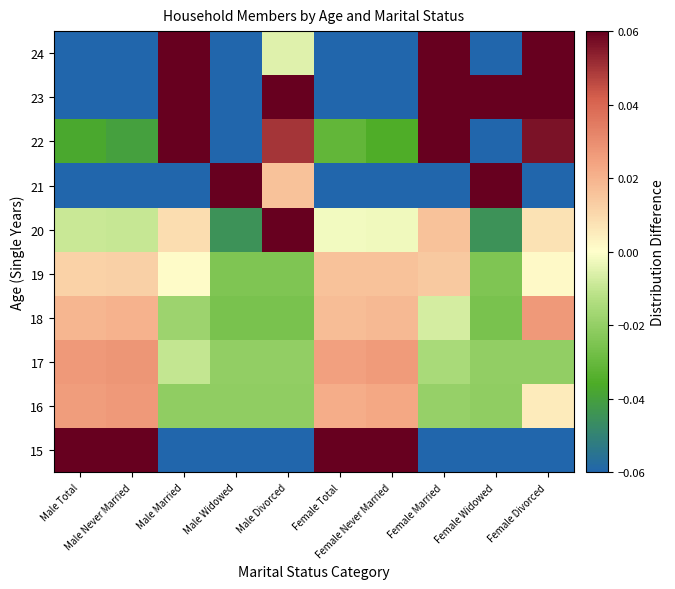

Which series changed the most between Male Never Married and Male Married?

15